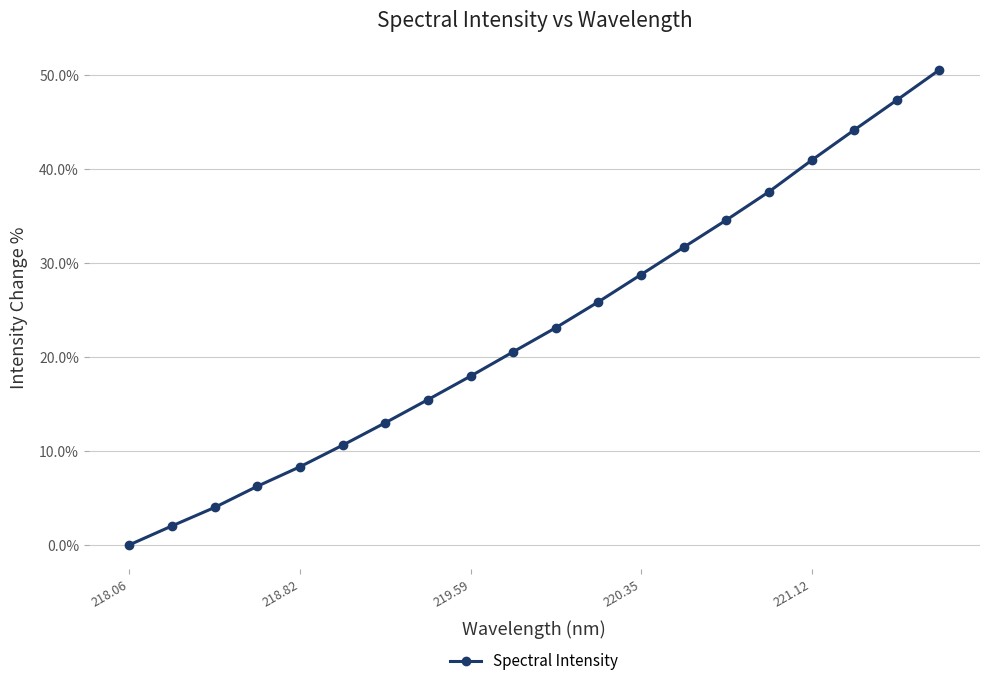

What is the value of the 8th point from the left?

15.4